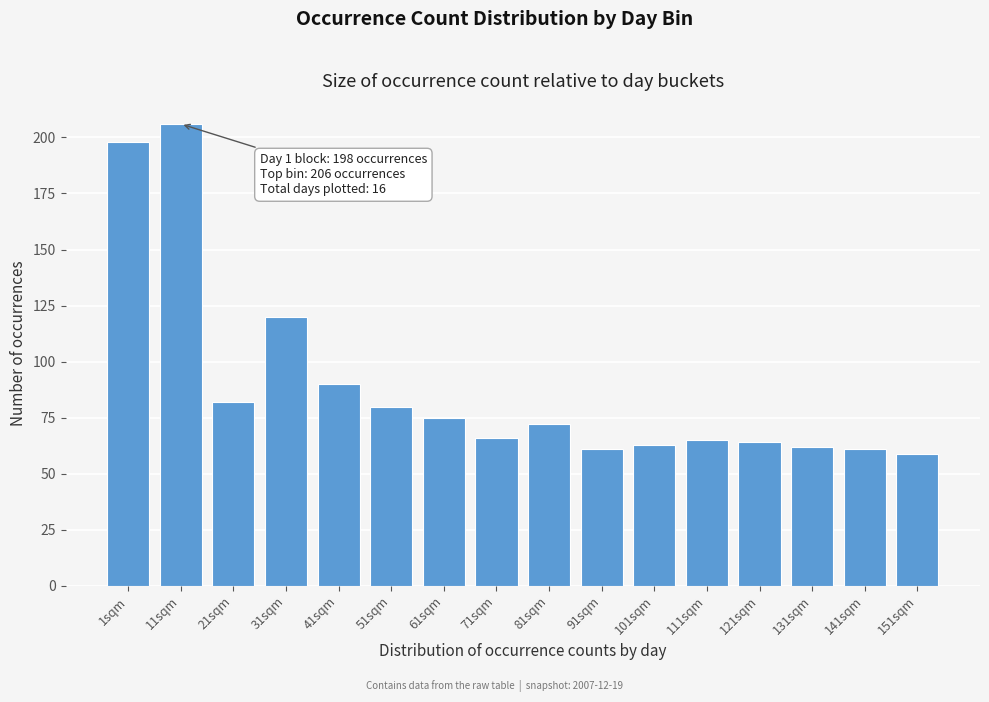

Reading right to left, extract all data points from this chart.

59	61	62	64	65	63	61	72	66	75	80	90	120	82	206	198